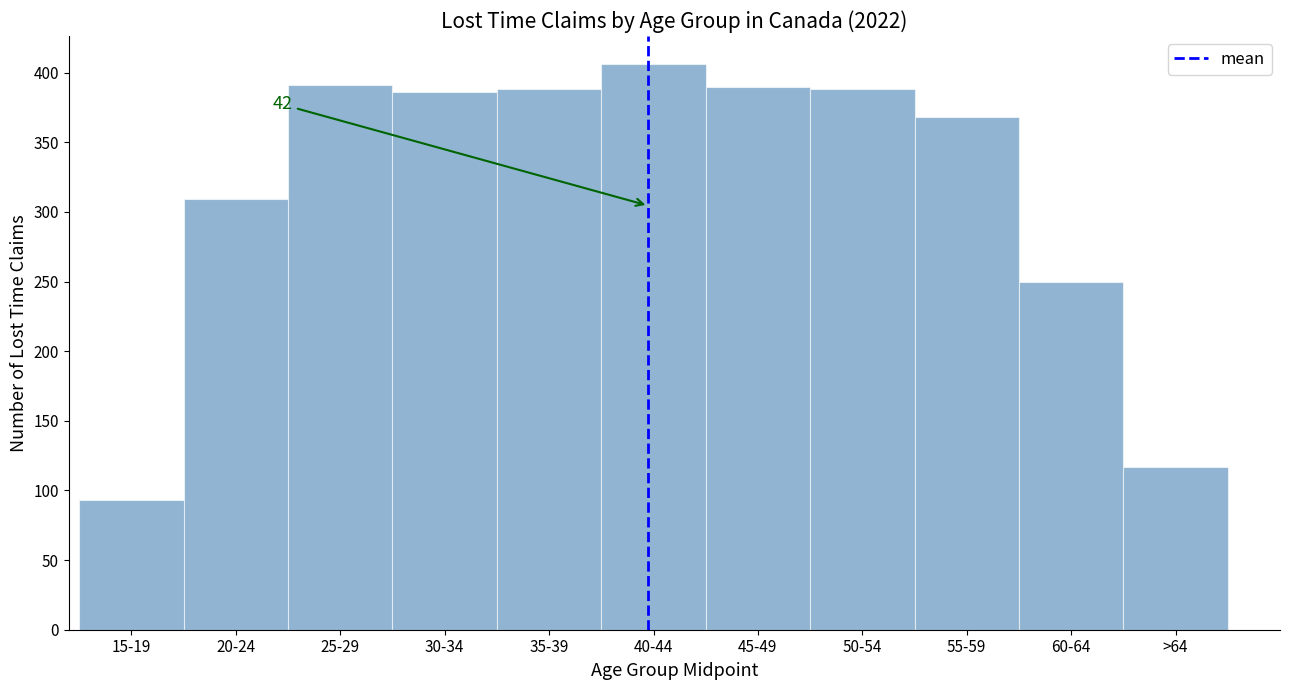

What is the maximum value shown in the chart?

406